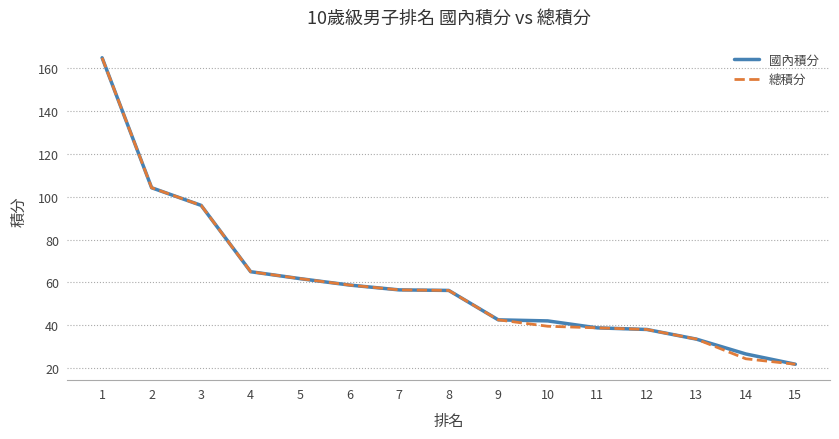

The value of 總積分 at 10 is 39.5. True or false?

True